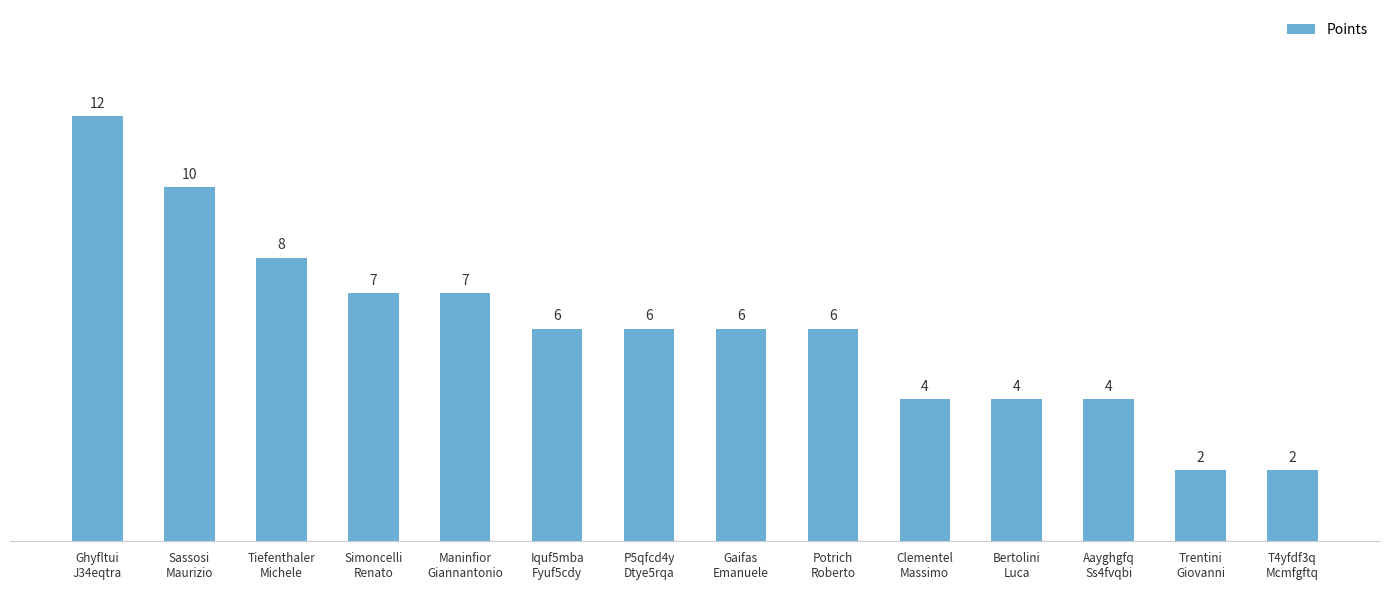

How many bars are there in total?

14